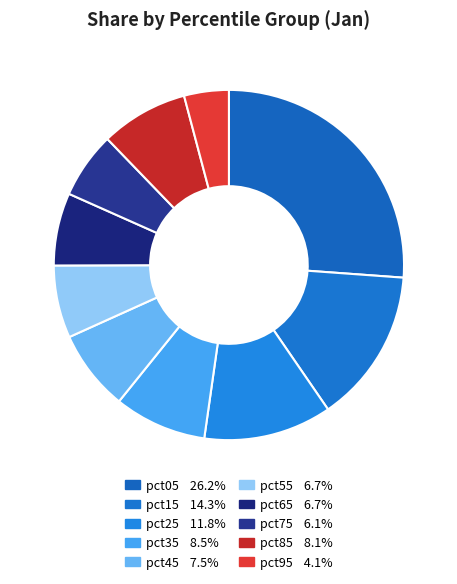

Count the number of slices in the pie.

10